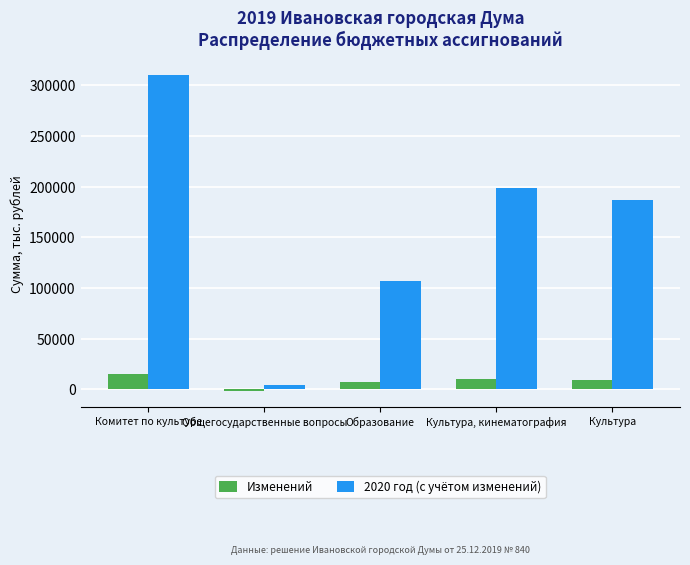

What is the sum of all Изменений values?

38910.1